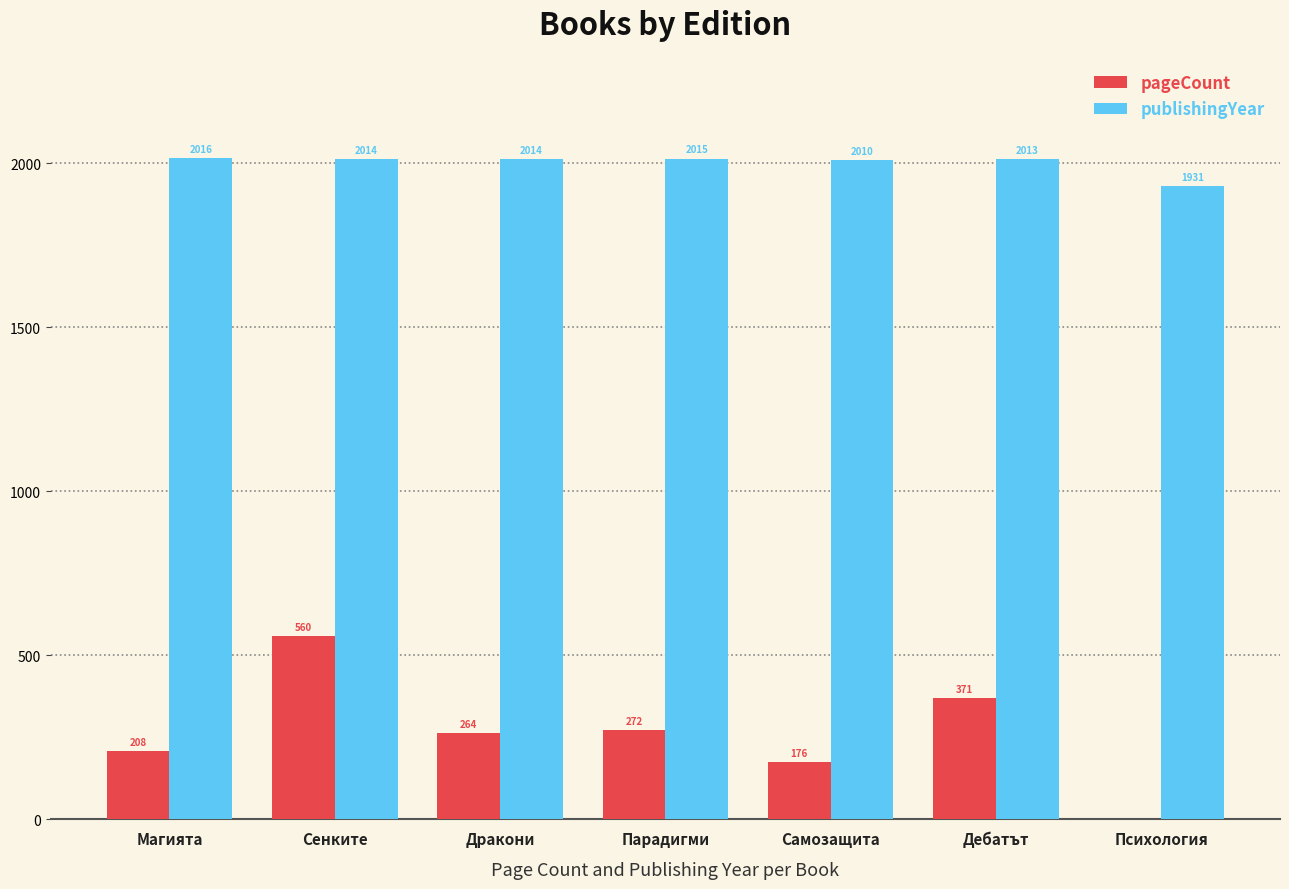

What is the spread (max minus min) of values at Дракони?

1750